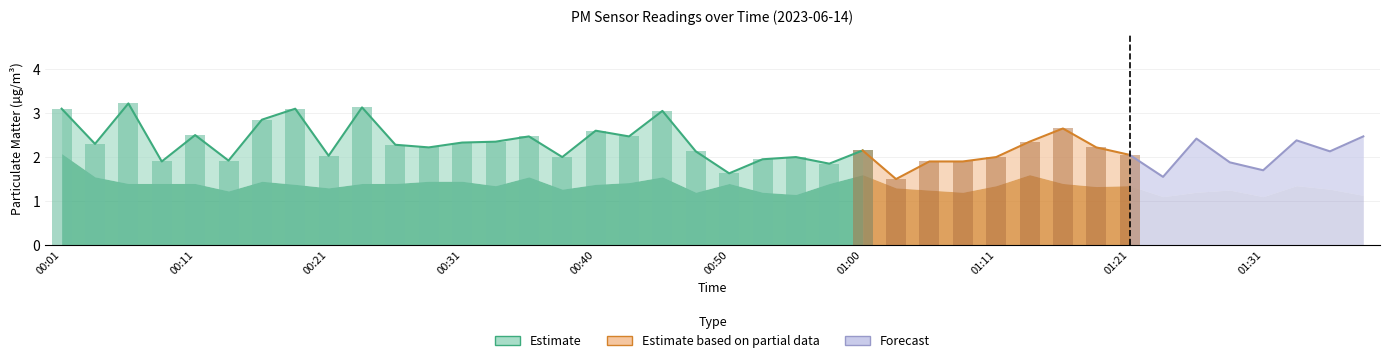

What is the label of the 30th bar from the right?

00:26